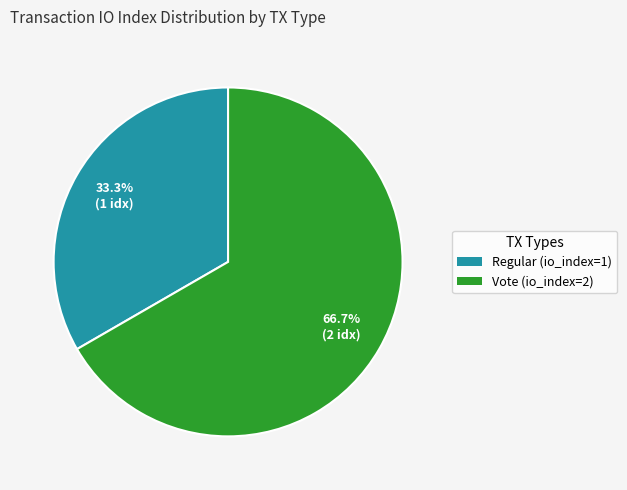

Is there any slice that represents more than half of the pie?

Yes